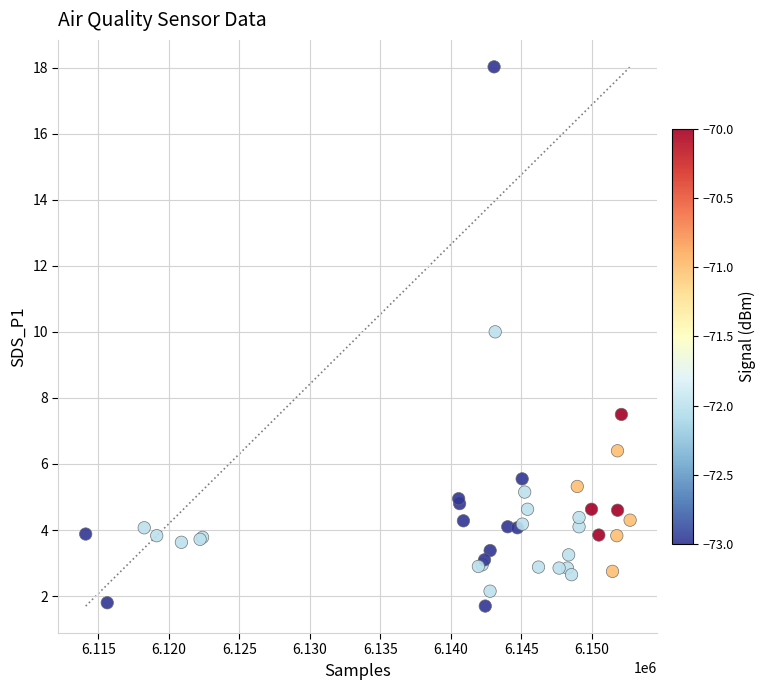

What Y value in the scatter plot is closest to 9?

10.0